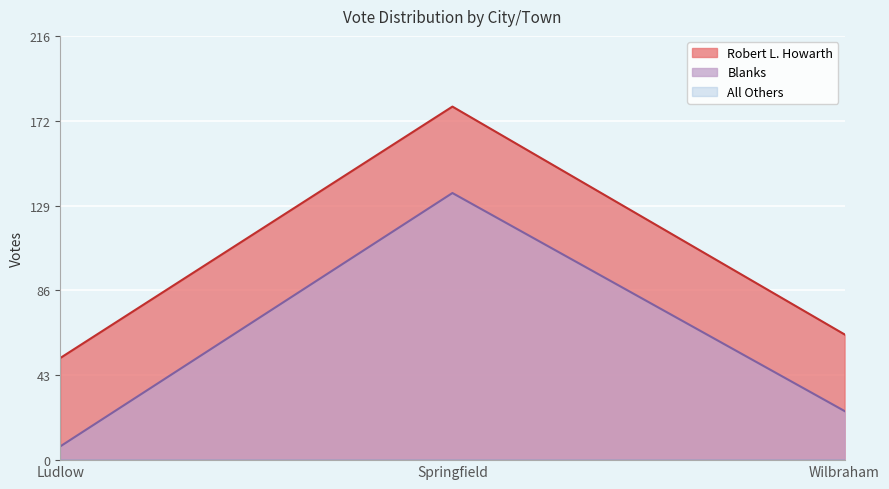

Which series has the largest total across all categories?

Robert L. Howarth